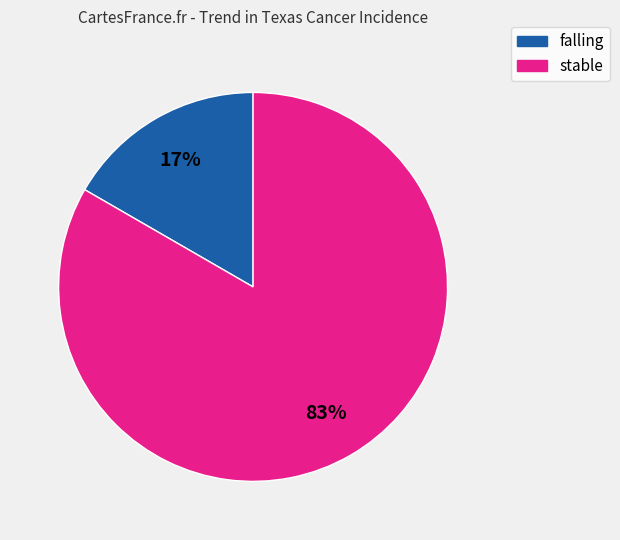

Between stable and falling, which is larger?

stable